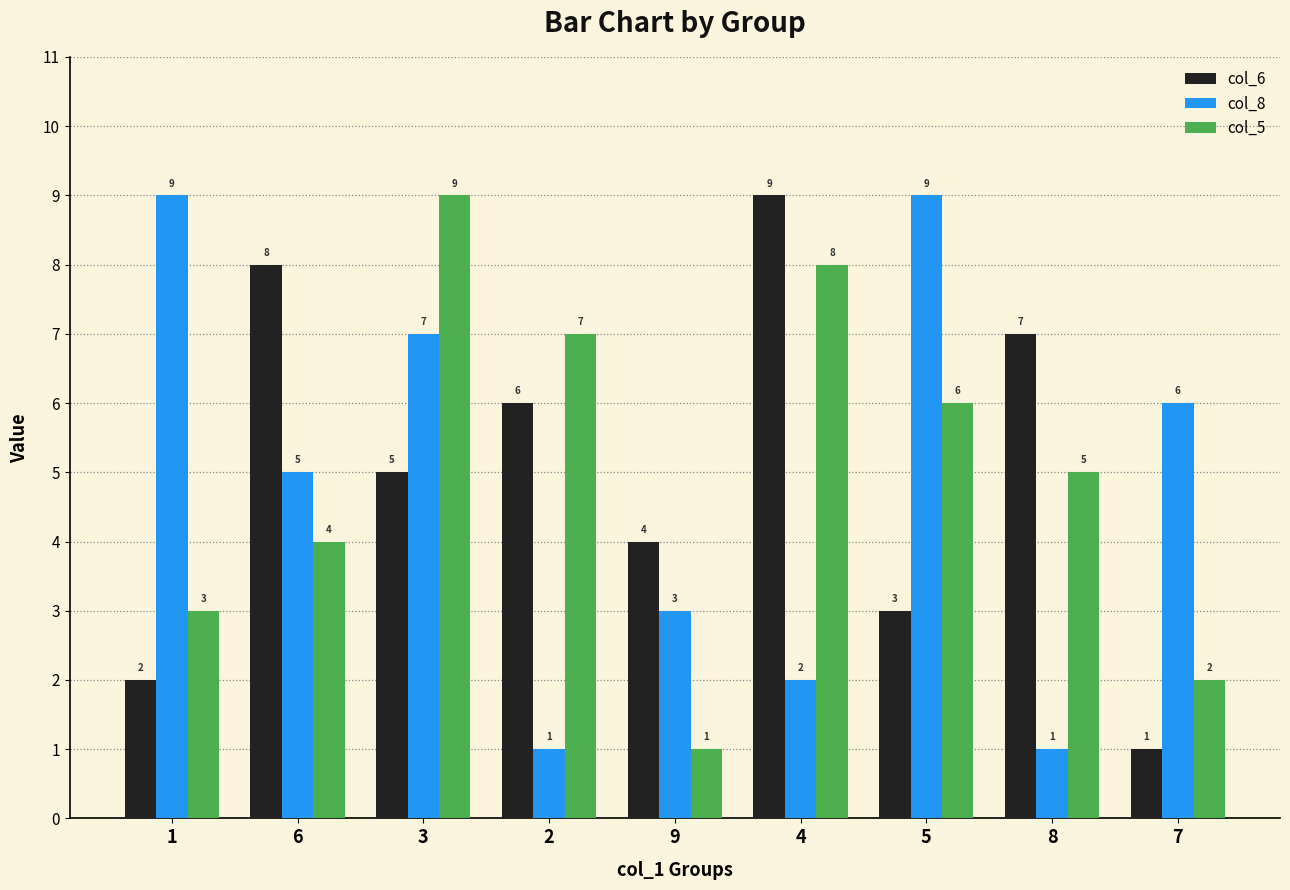

At which label is col_5 closest to 5?

8